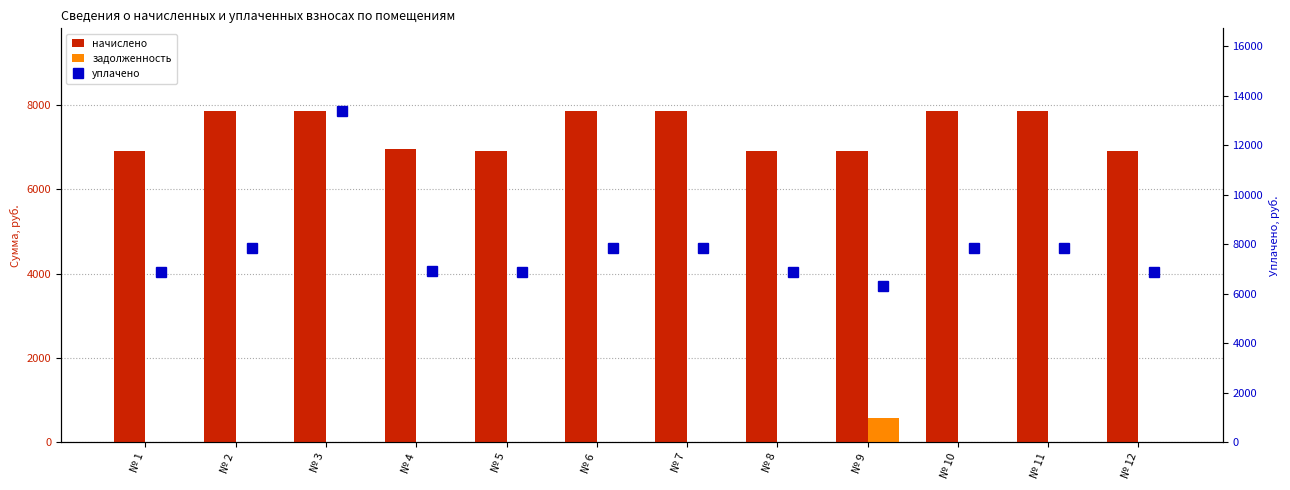

How many data points does each series have?

12